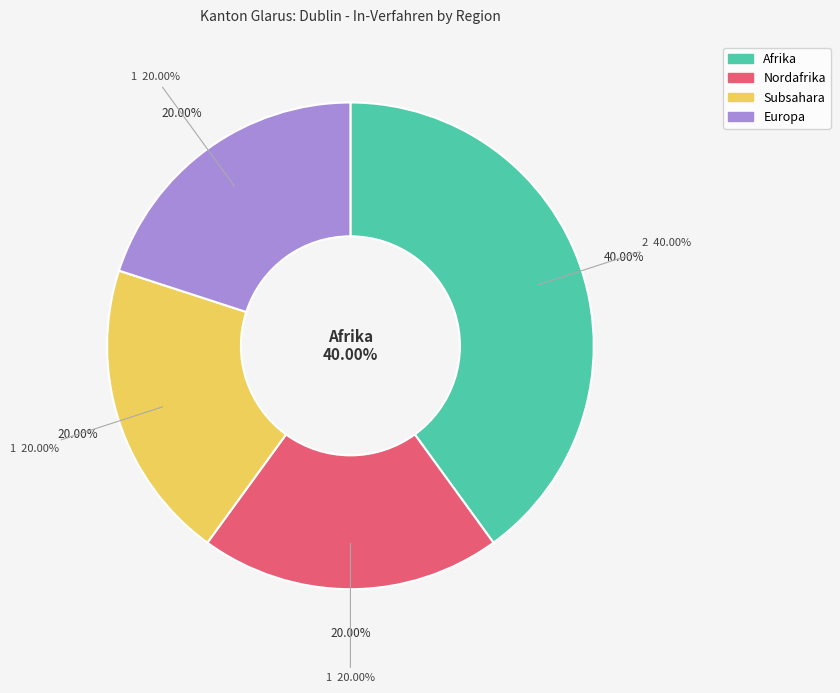

What is the smallest slice in the pie chart?

Nordafrika